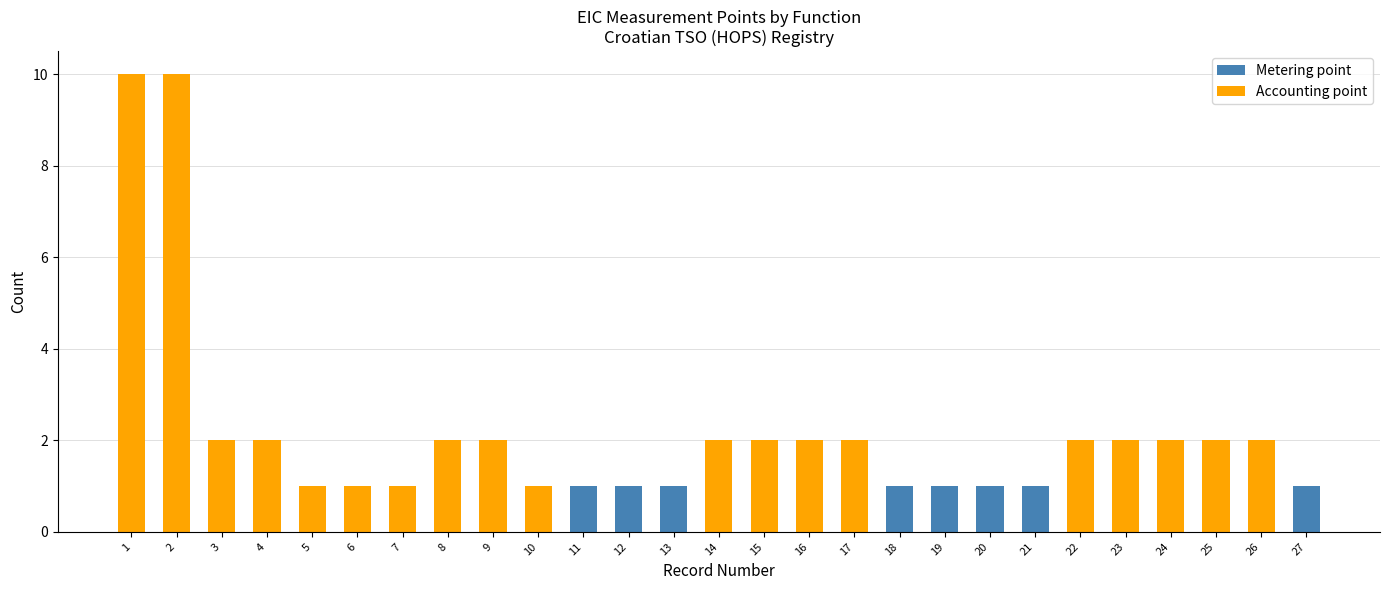

The Metering point series shows 1 at 17. True or false?

False